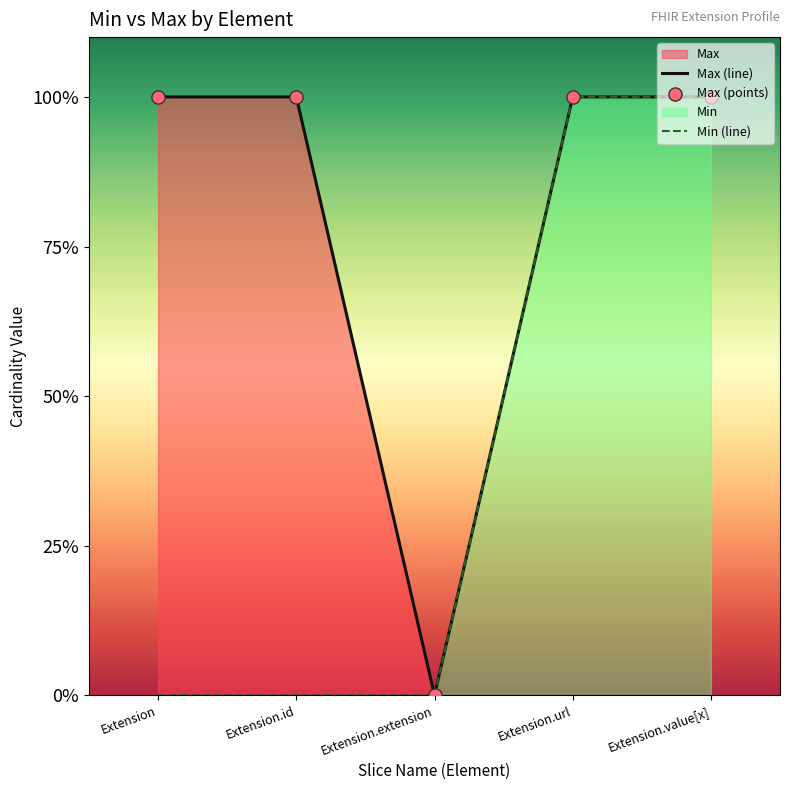

Which series has the largest total across all categories?

Max (line)